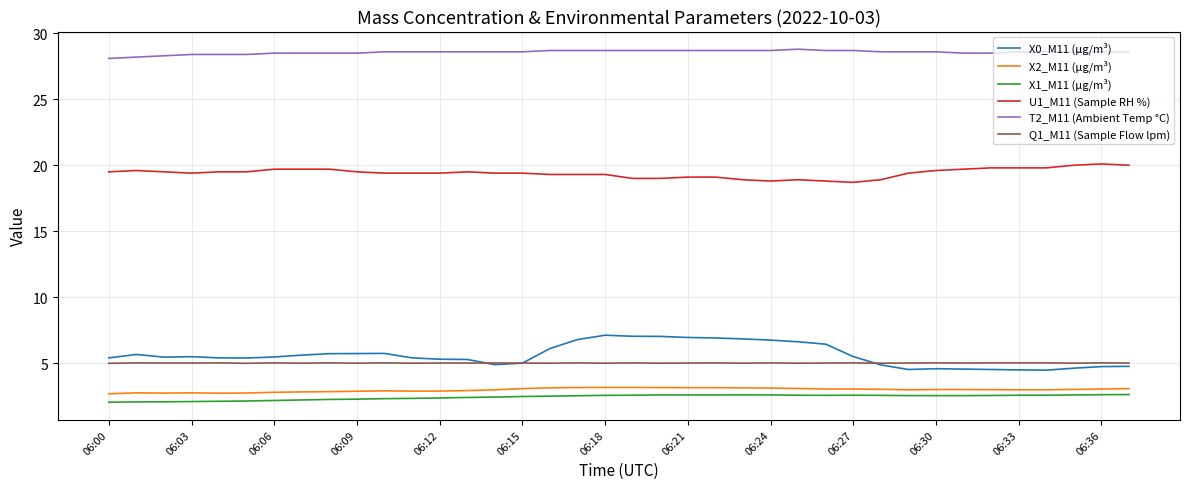

Which series has the widest spread of values?

X0_M11 (μg/m³)